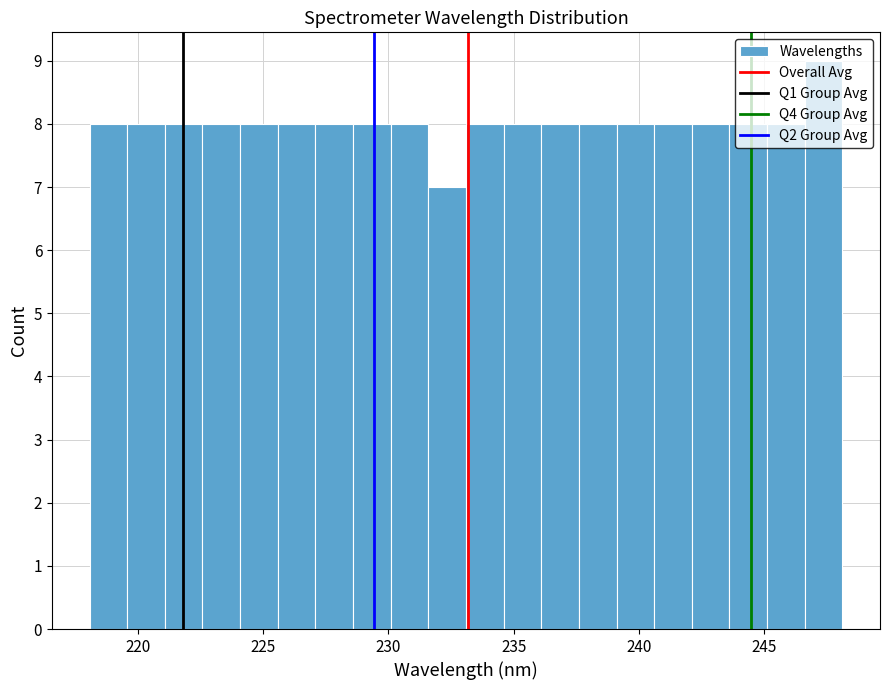

Read against the x-axis, roughly where is the centre of the tallest bar?

247.5